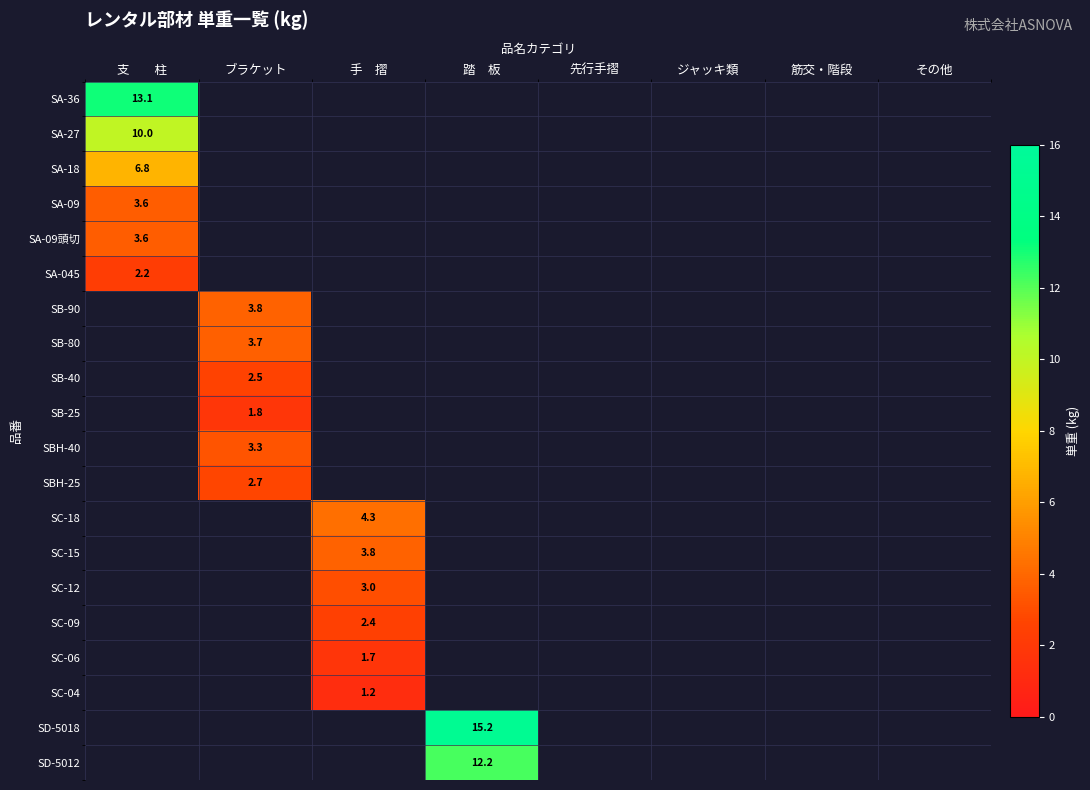

How many categories are shown in the chart?

8